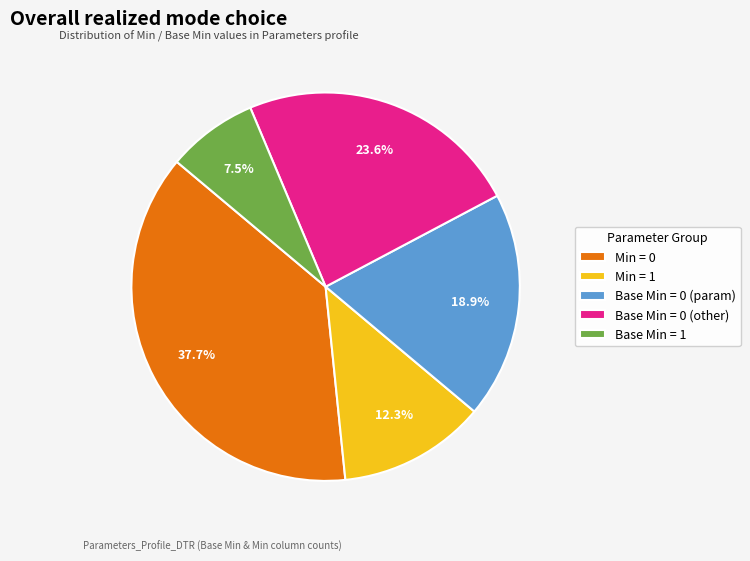

Combined, what portion of the pie is Base Min = 1 and Min = 1?

19.8%